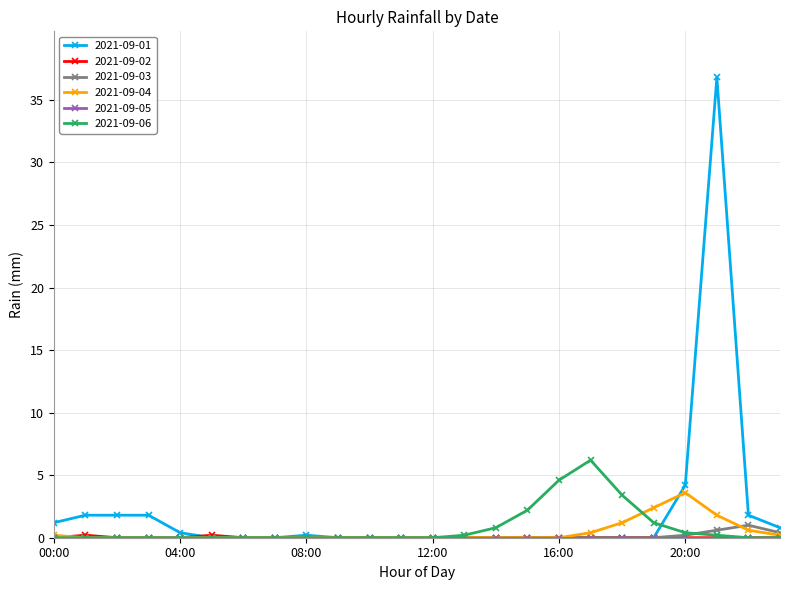

True or false: 2021-09-06 has more than 0 interior local peaks.

True